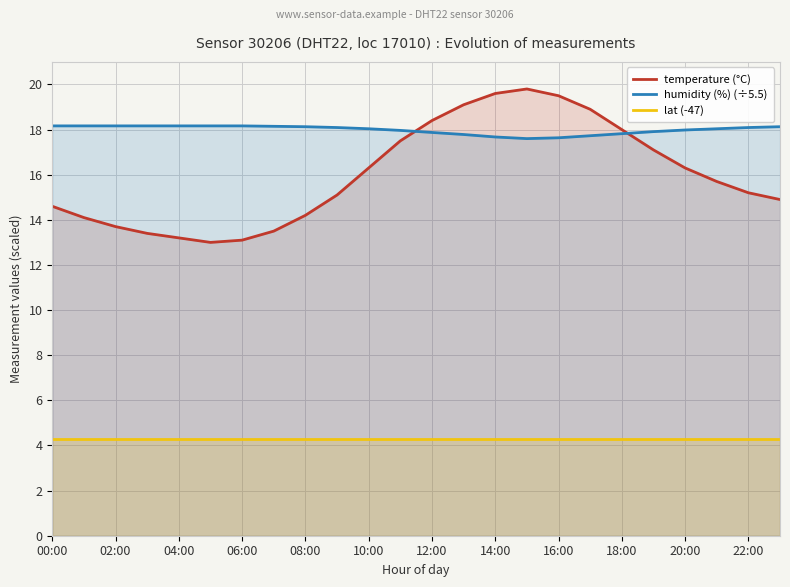

At which label is lat (-47) closest to 4?

00:00